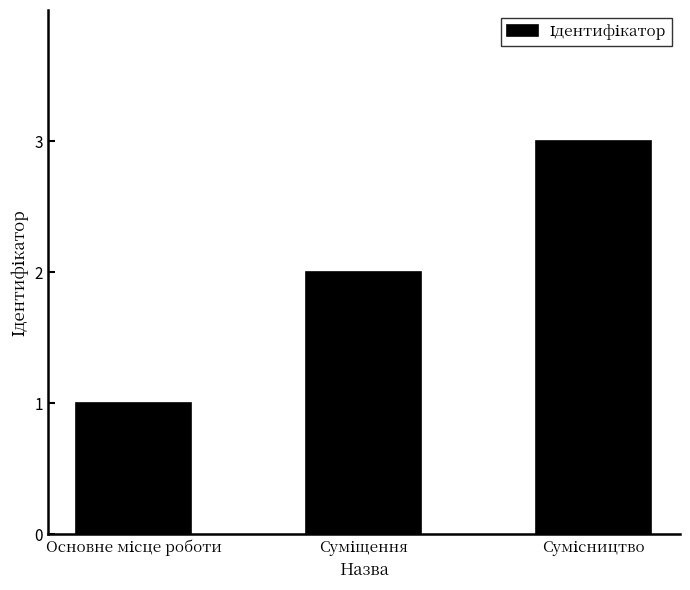

What is the greatest value displayed?

3